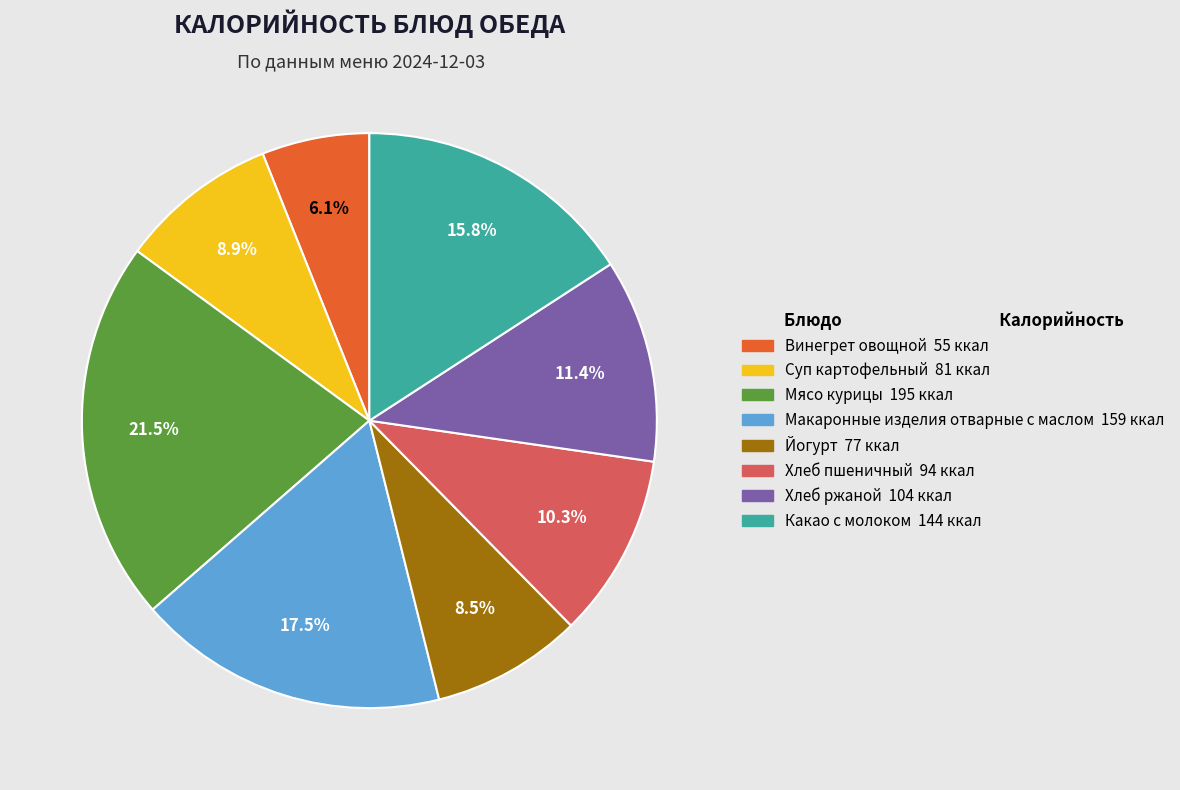

Does Хлеб пшеничный account for over 50% of the chart?

No